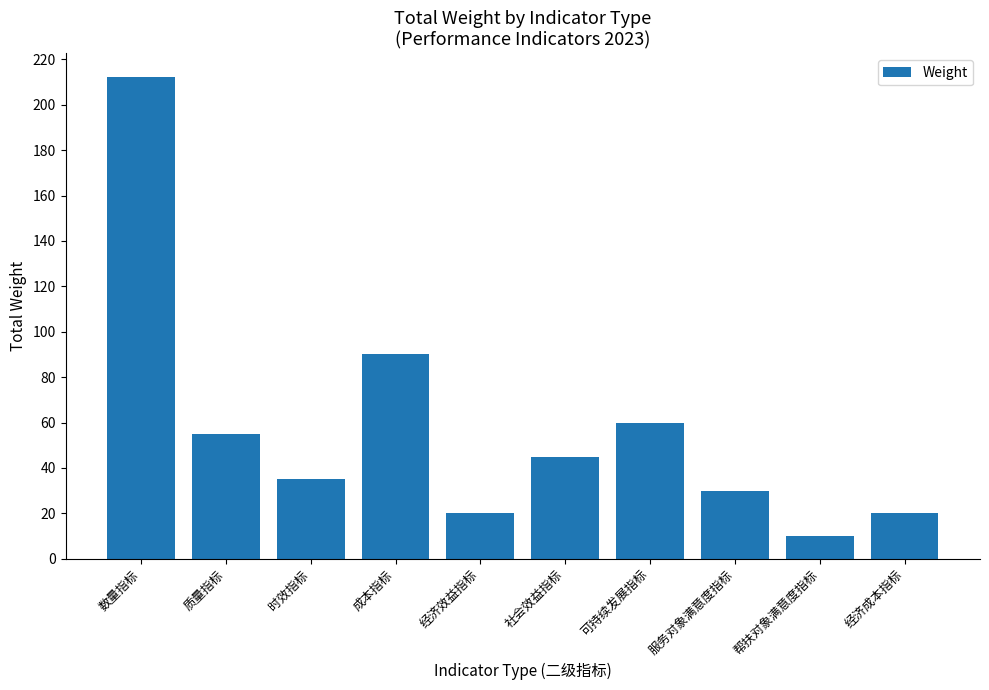

How many bars are there in total?

10